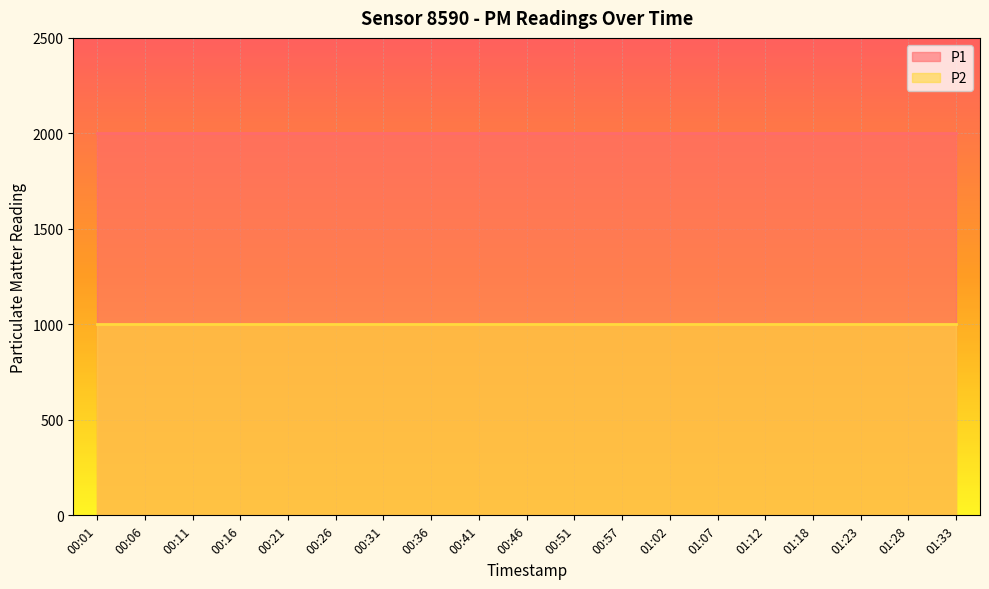

What is the value of the P1 point at the 1st from the left?

1999.9